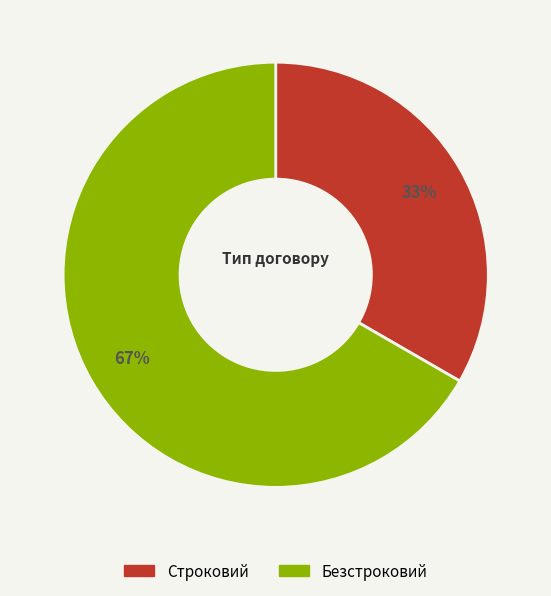

What is the ratio of the value at Строковий to the value at Безстроковий?

0.5